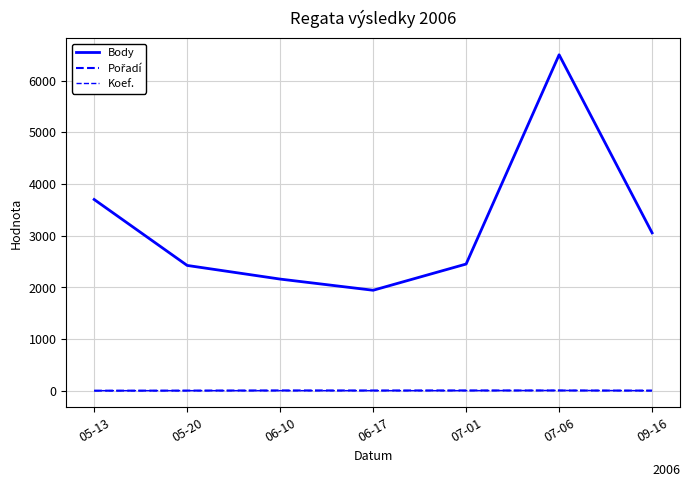

Which series has the largest total across all categories?

Body